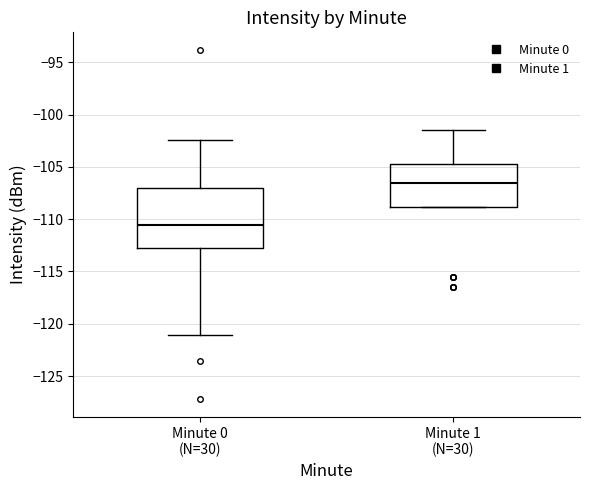

Which box has the lowest median line?

Minute 0 (N=30)